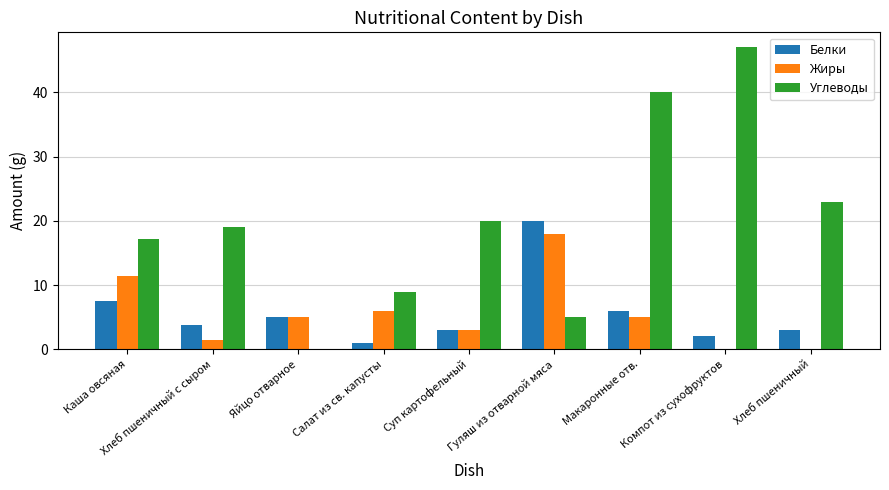

Are the bars horizontal?

No